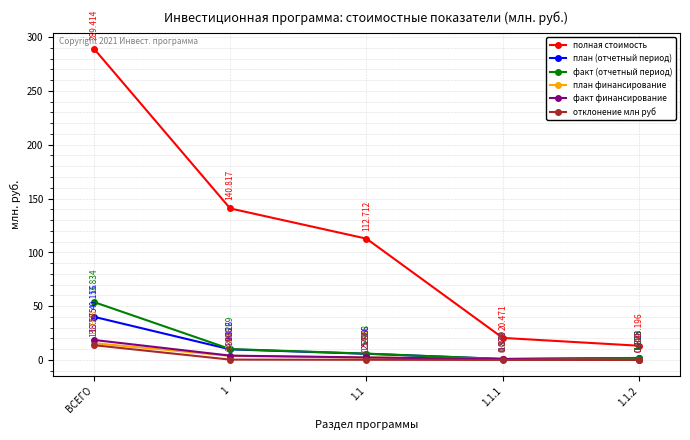

Count the number of categories in the chart.

5